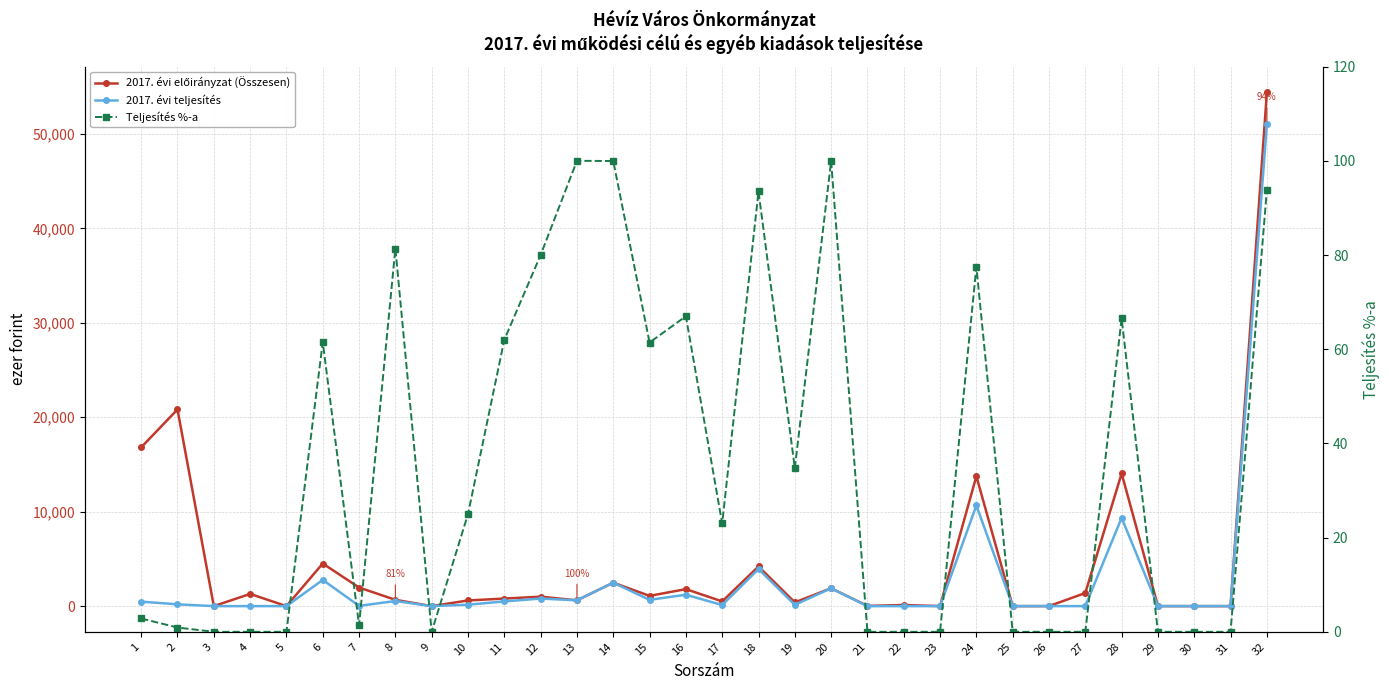

How many data points in 2017. évi teljesítés are less than 150?

16